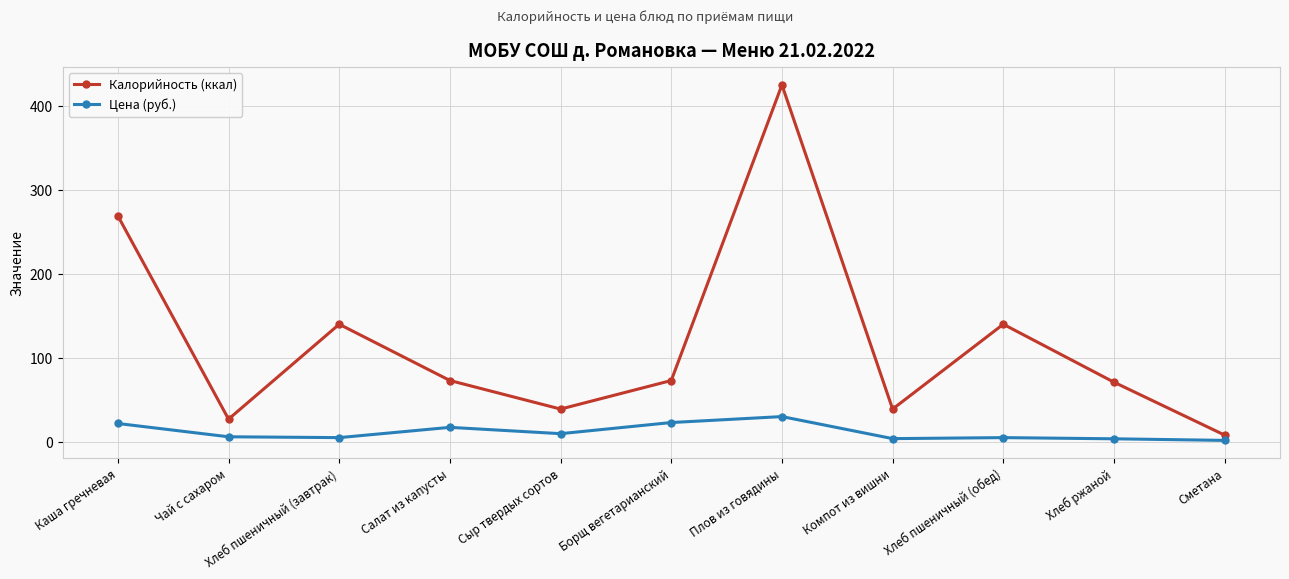

True or false: Калорийность (ккал) and Цена (руб.) intersect in this chart.

False